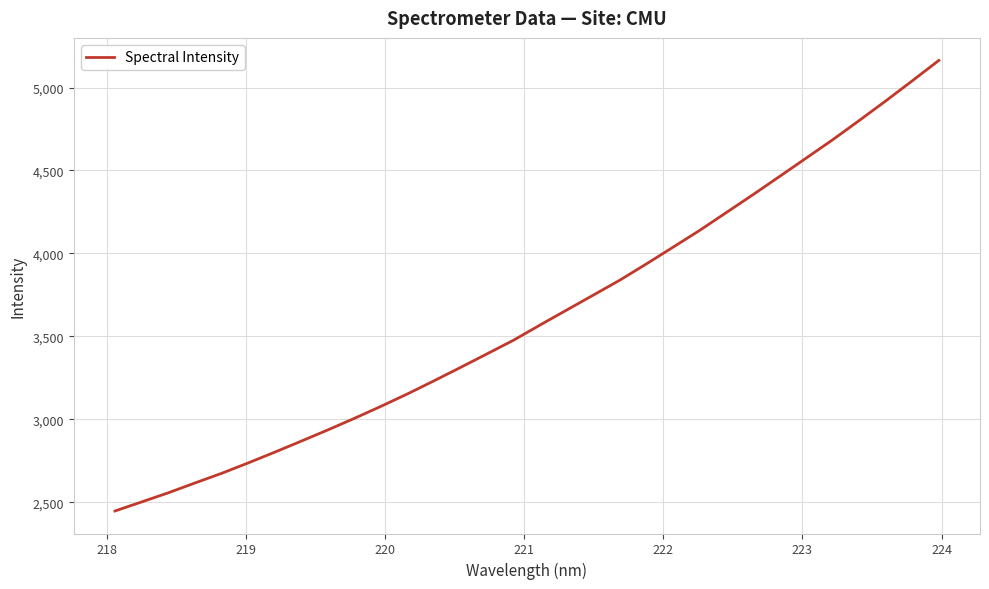

What is the minimum value shown in the chart?

2447.6